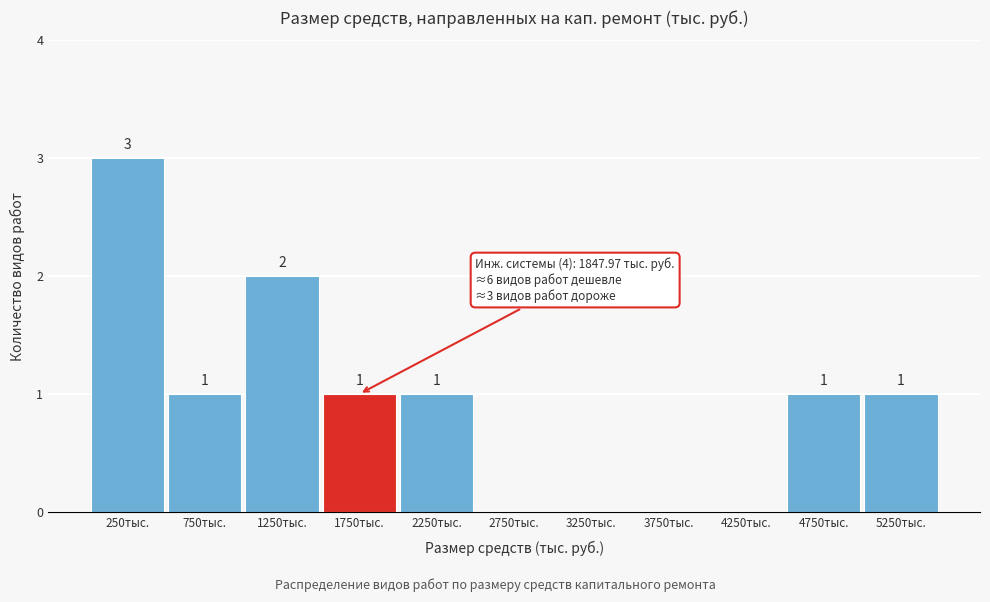

Reading left to right, extract all data points from this chart.

250тыс.=3	750тыс.=1	1250тыс.=2	1750тыс.=1	2250тыс.=1	2750тыс.=0	3250тыс.=0	3750тыс.=0	4250тыс.=0	4750тыс.=1	5250тыс.=1